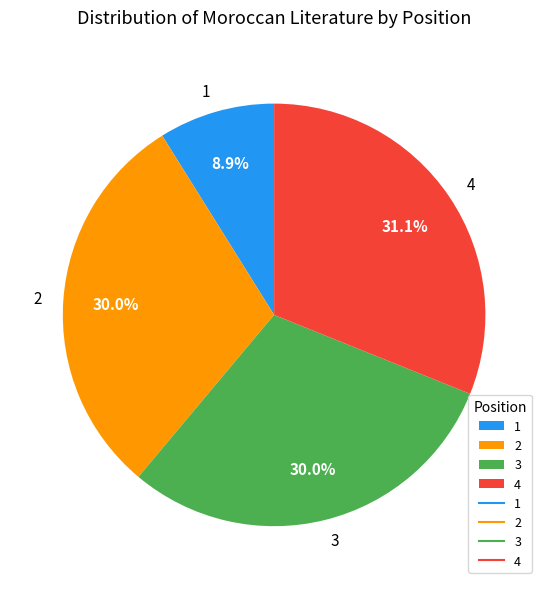

To the nearest percent, what is the difference between the largest and smallest slice percentages?

22%